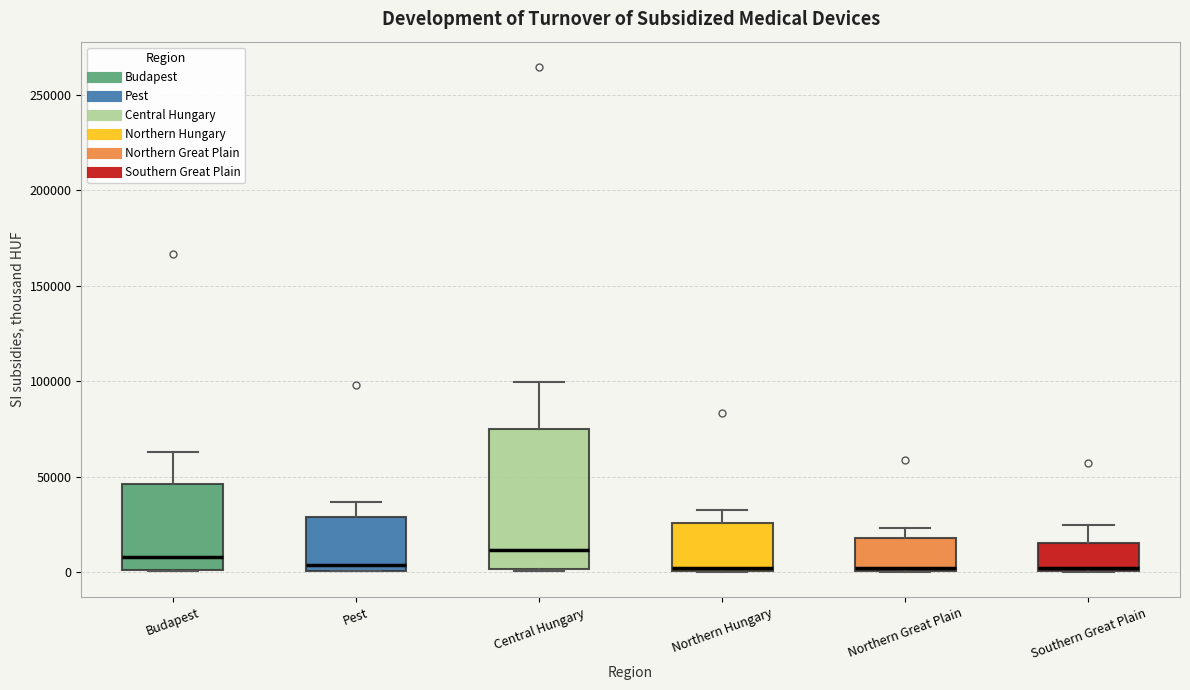

Which box is the tallest, from its lower edge to its upper edge?

Central Hungary